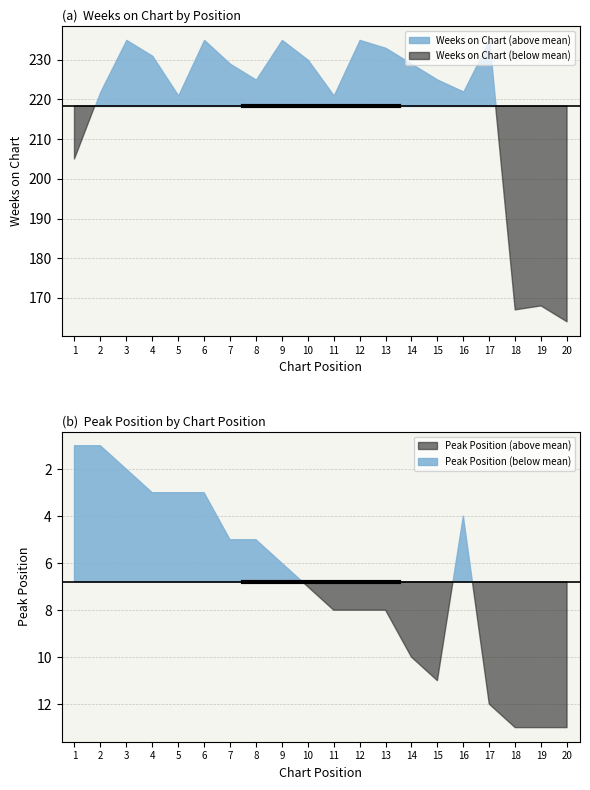

At 6, list the series in order from smallest to largest.

Peak Position, Weeks on Chart